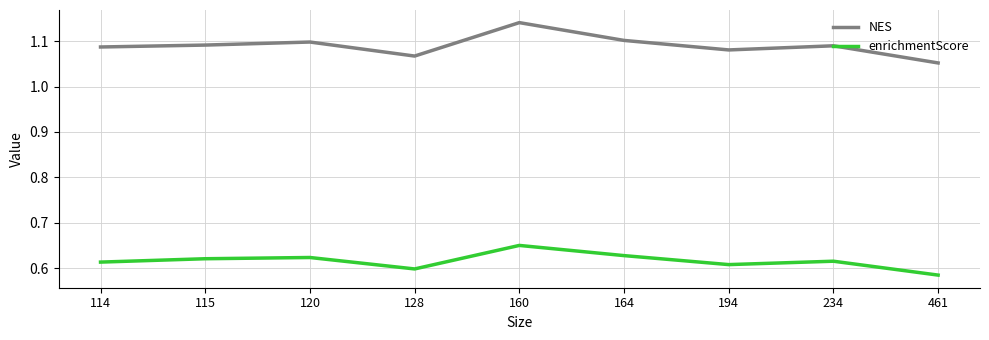

Rank the series at 115 from lowest to highest value.

enrichmentScore, NES